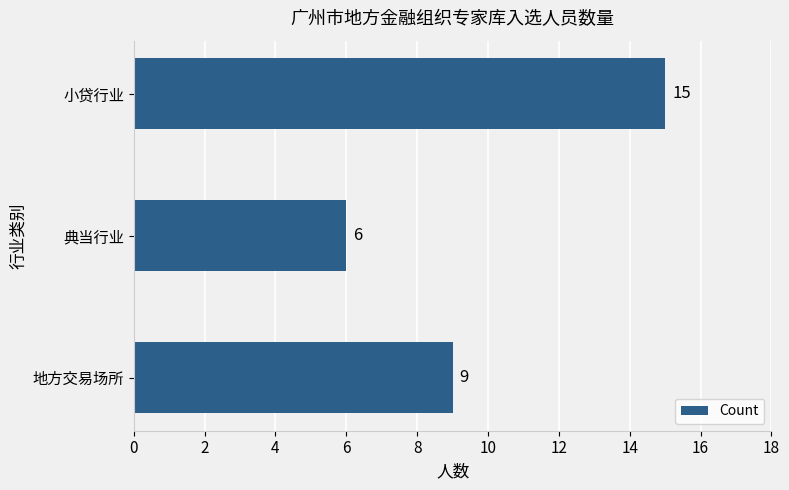

What is the maximum value shown in the chart?

15